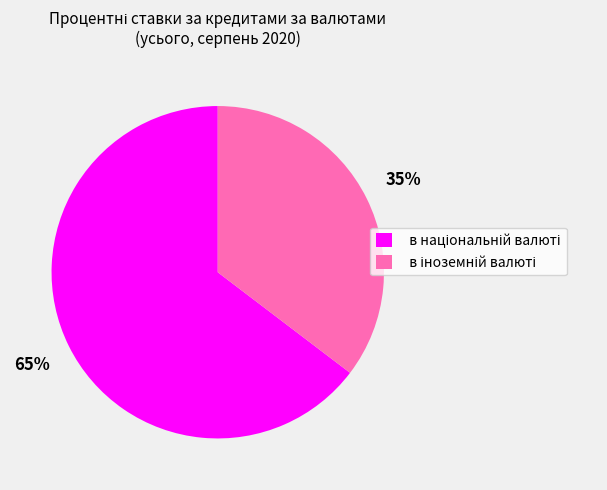

Is there any slice that represents more than half of the pie?

Yes